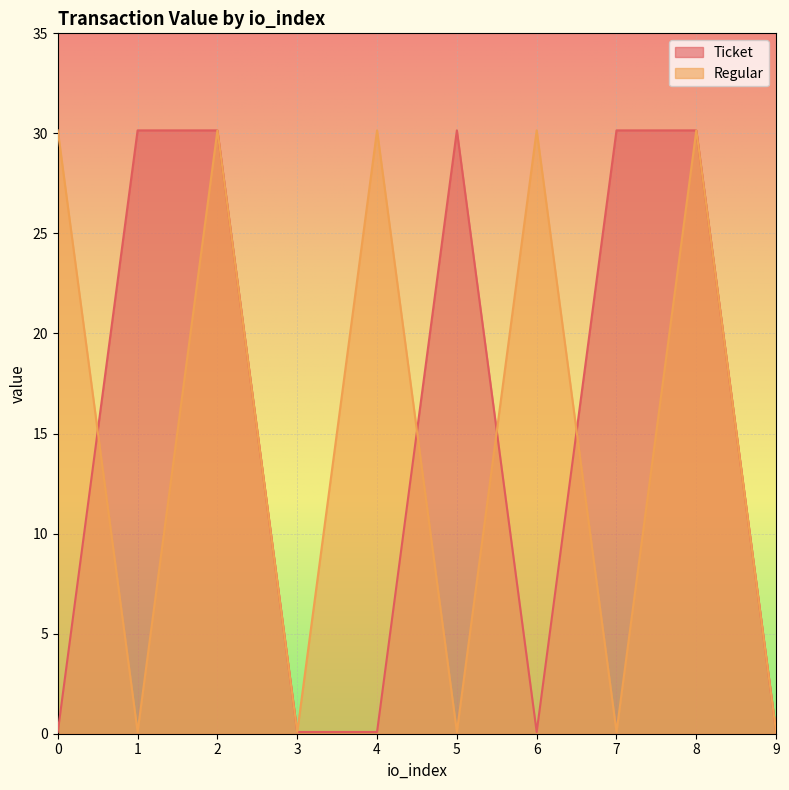

Which series changed the most between 7 and 9?

Ticket